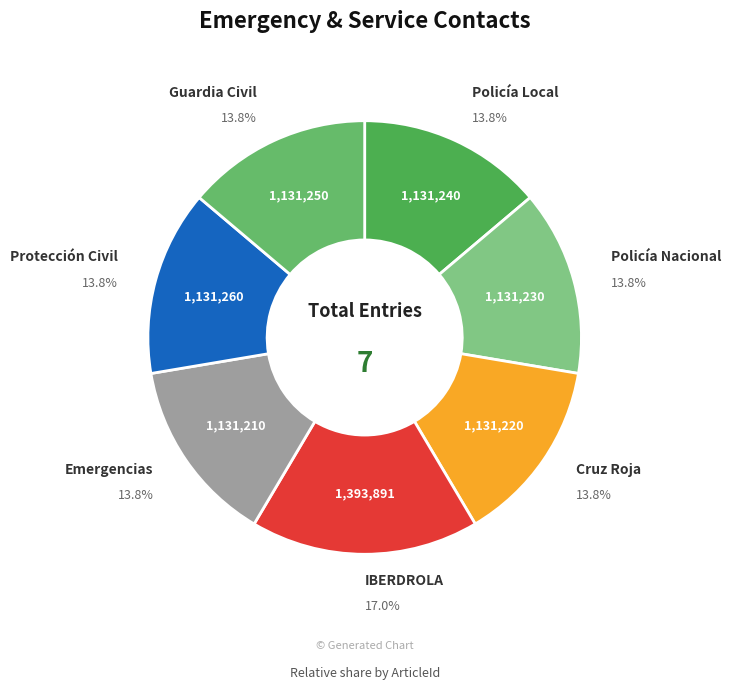

To the nearest percent, what percentage of the pie is Cruz Roja?

14%